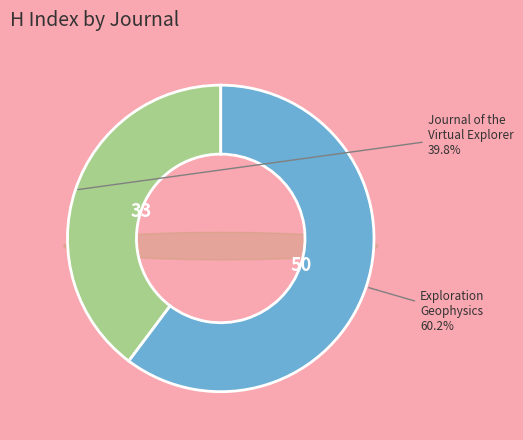

Which category accounts for the majority?

Exploration Geophysics